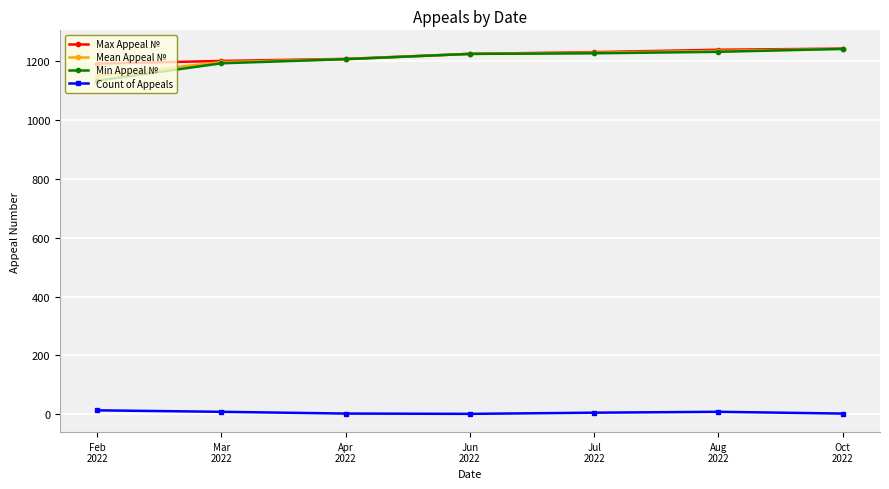

Is it true that Mean Appeal № equals 1207 at Apr
2022?

True